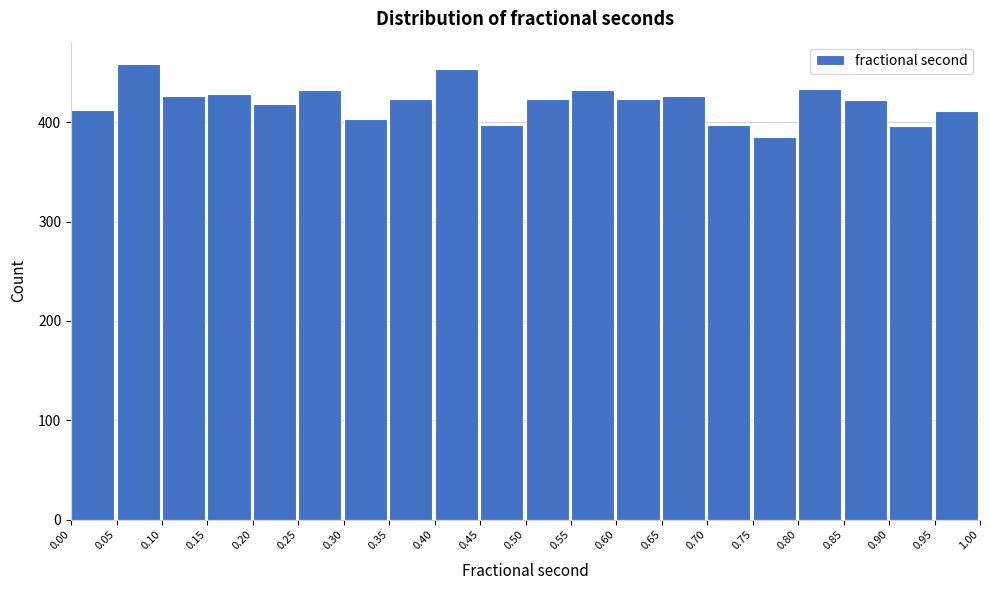

What is the height of the bar covering 0.85 to 0.90 on the x-axis? The values are not printed on the chart, so give them approximately, as read against the axis.

420